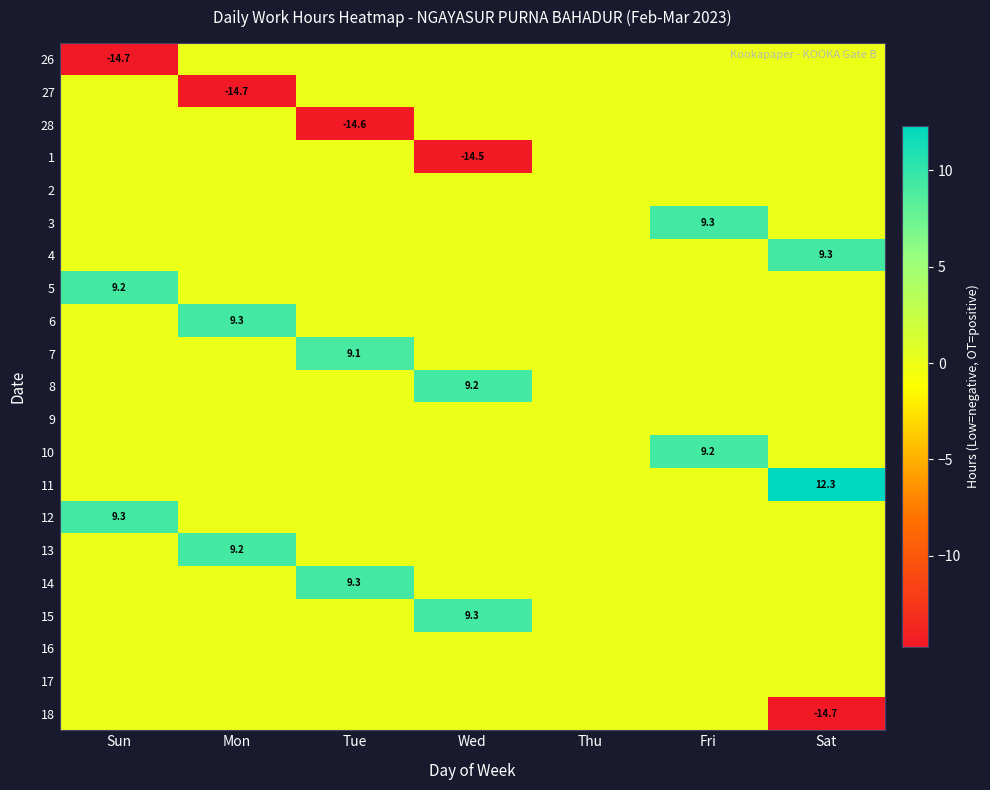

The 11 series shows 4.4 at Sat. True or false?

False